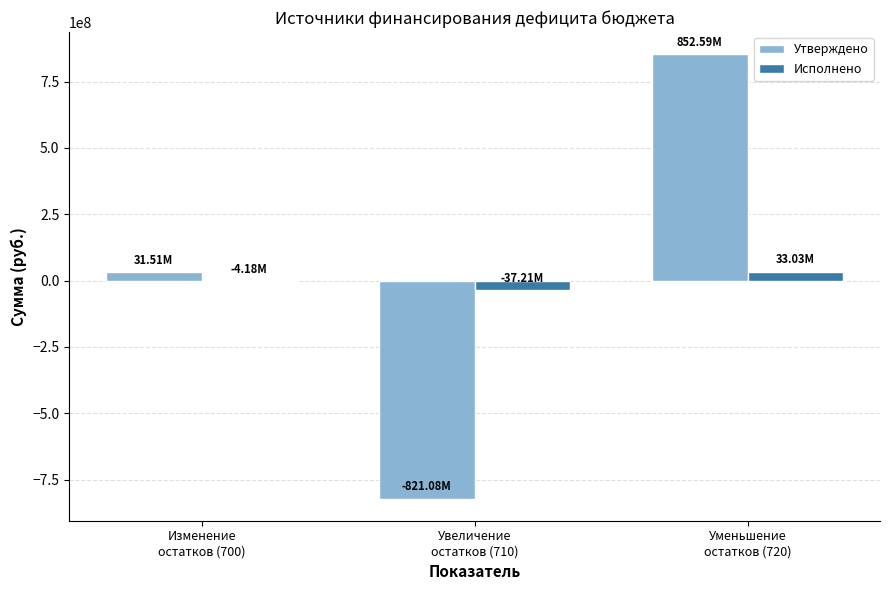

What is the sum of all Утверждено values?

63024652.0